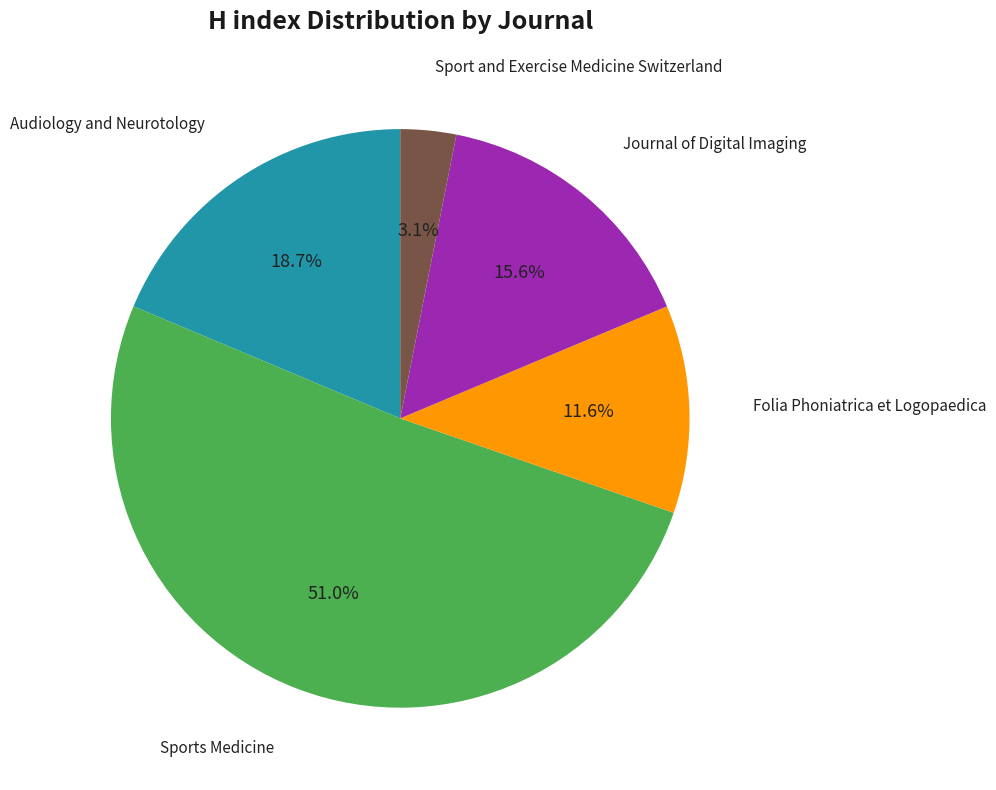

What is the largest slice in the pie chart?

Sports Medicine